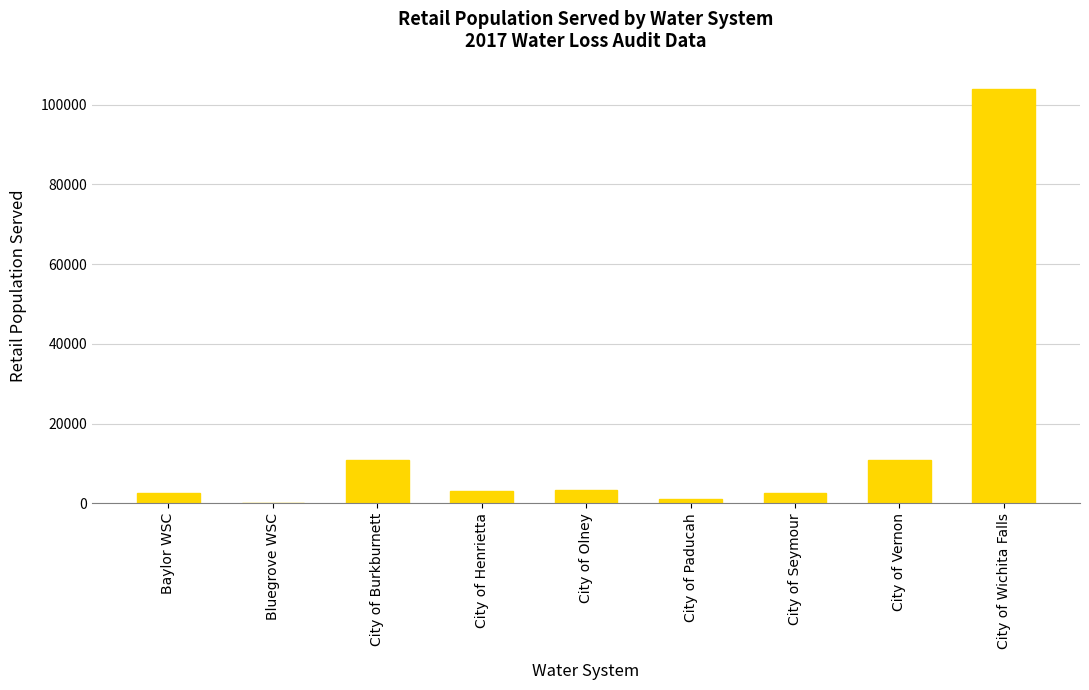

Are the bars horizontal?

No